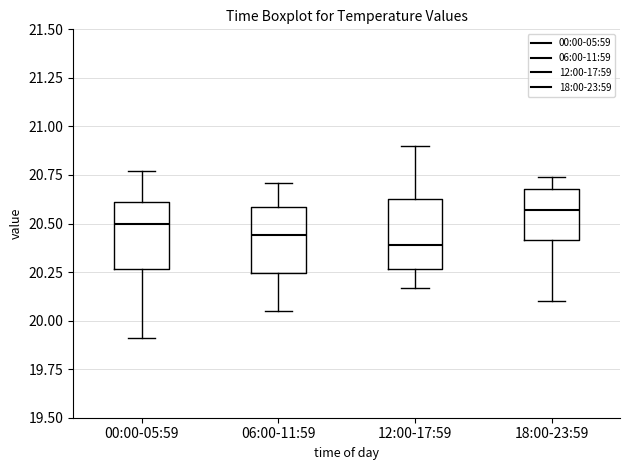

Which box has the highest median line?

18:00-23:59